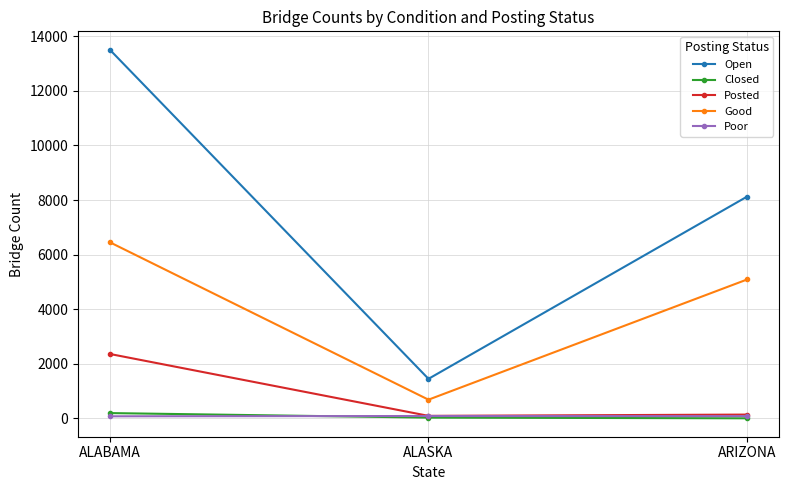

At which label does Good first exceed 5089?

ALABAMA